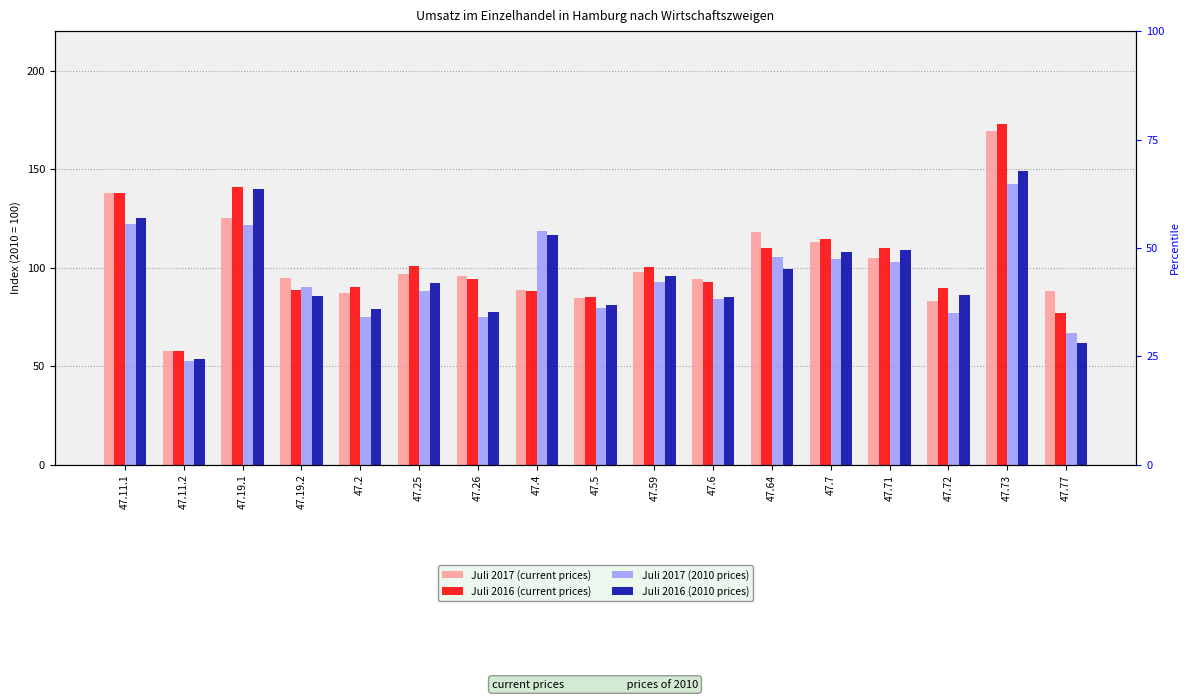

At which label does Juli 2017 (2010 prices) first exceed 90?

47.11.1